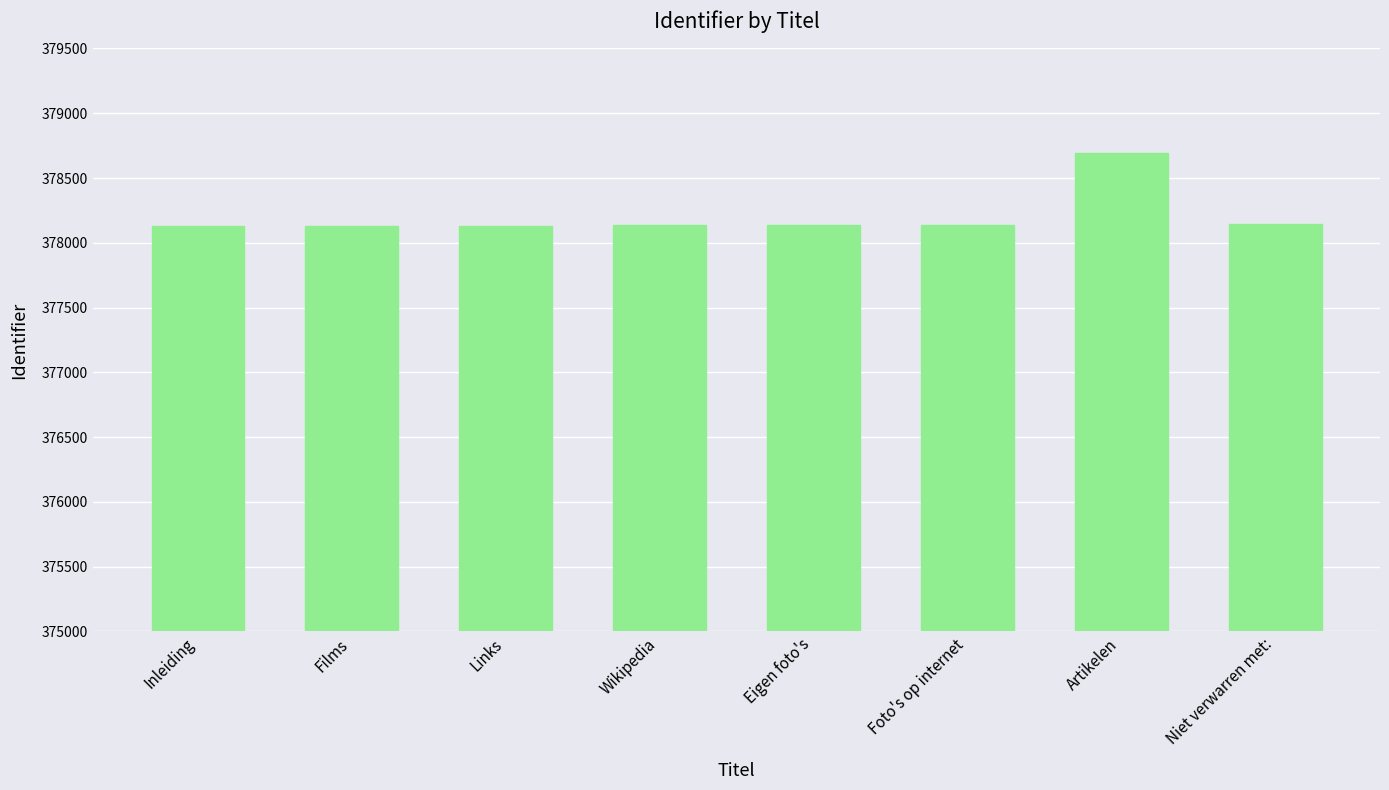

What is the difference between the maximum and minimum values?

570